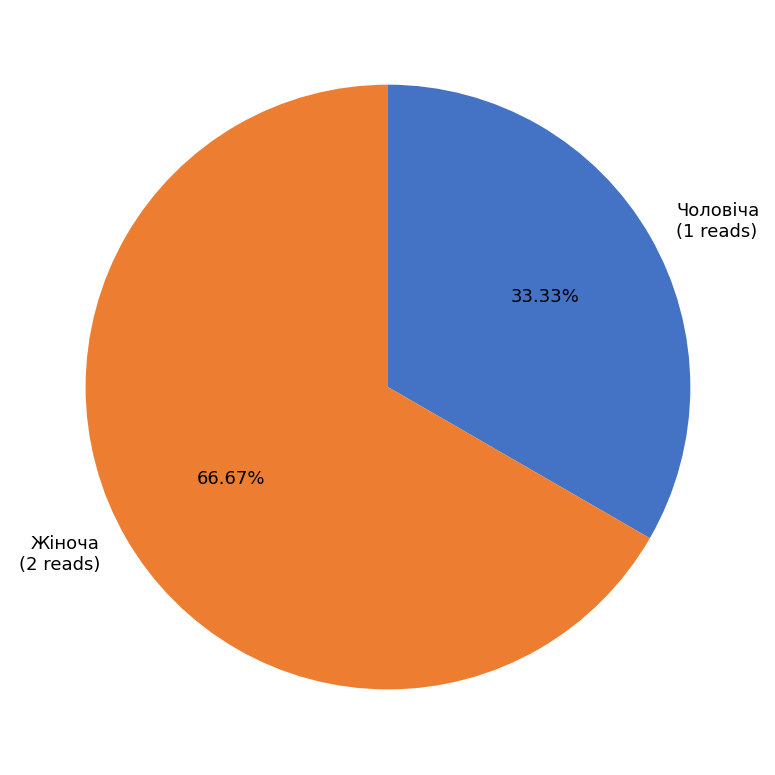

Combined, what portion of the pie is Чоловіча and Жіноча?

100.0%